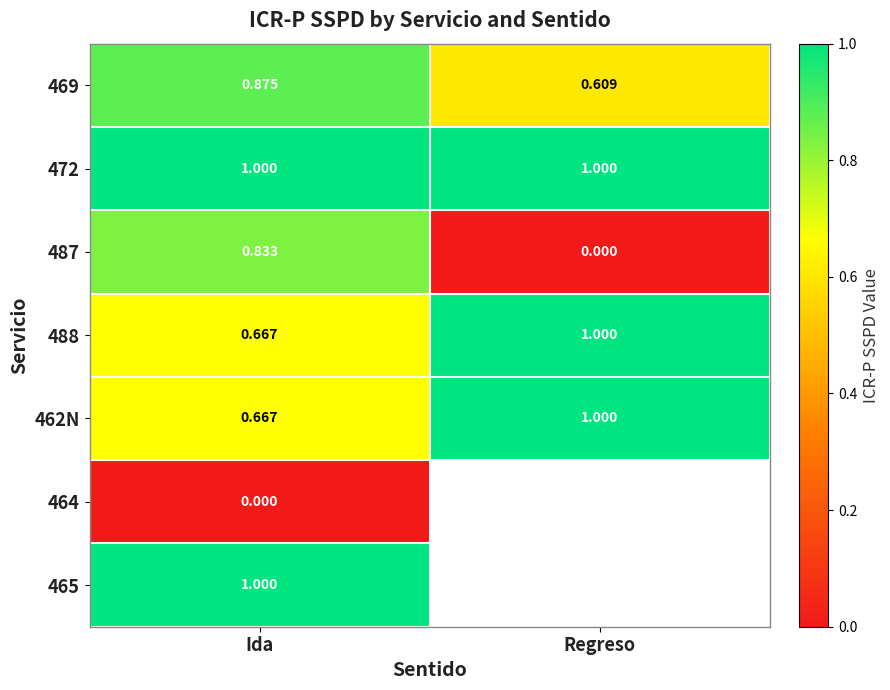

Count the number of categories in the chart.

2